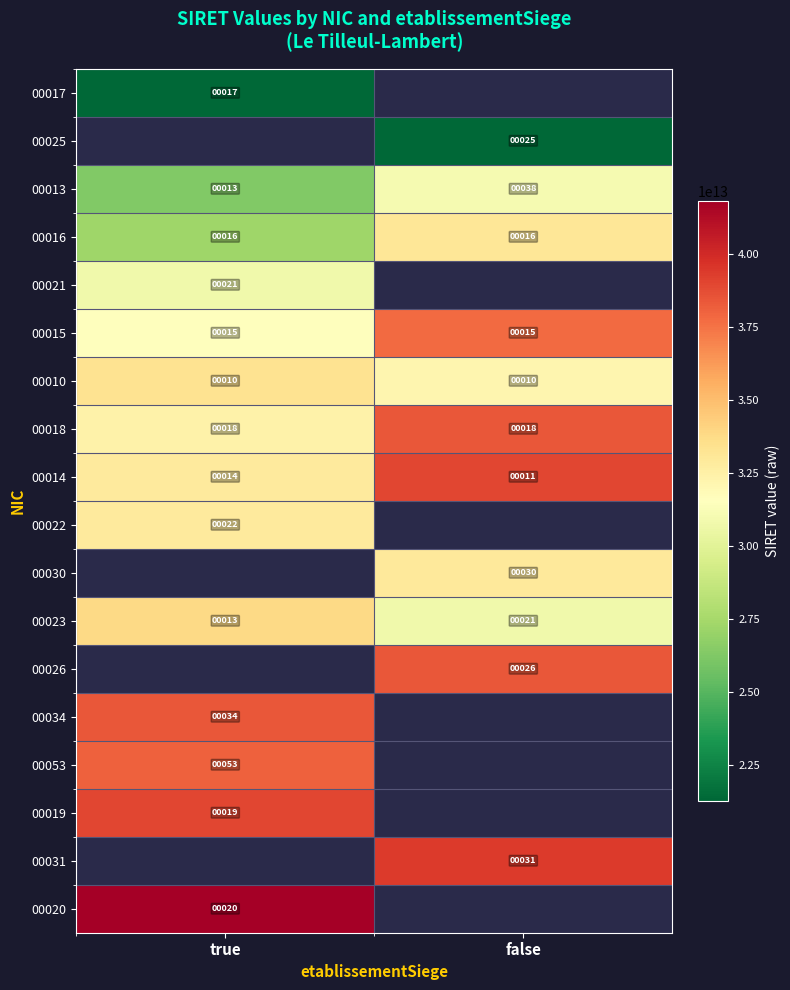

Is the value of 00034 at true greater than the value of 00019 at true?

Yes